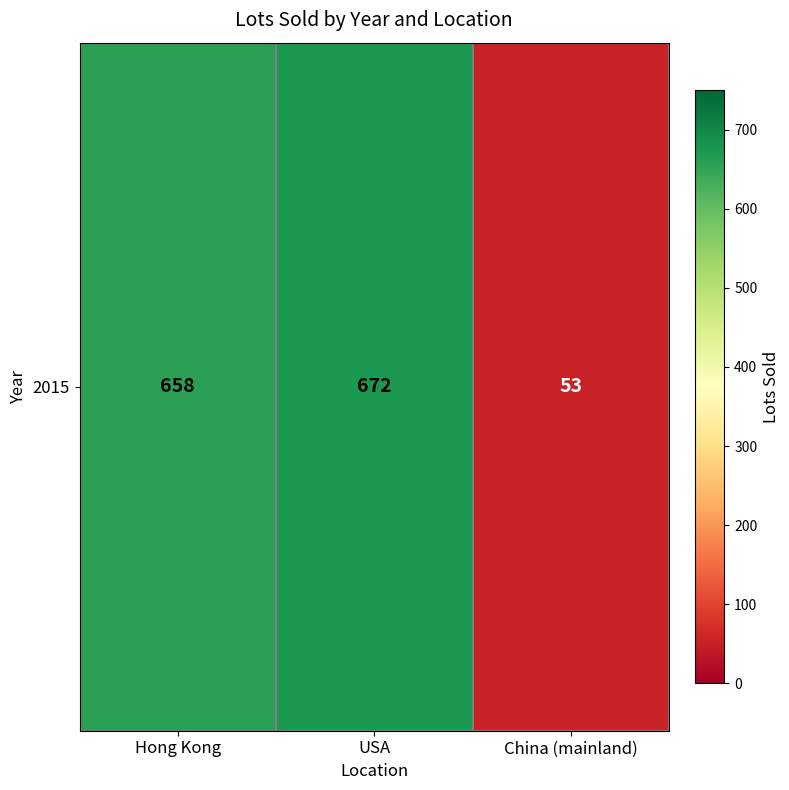

Rank the categories by value from lowest to highest.

China (mainland), Hong Kong, USA